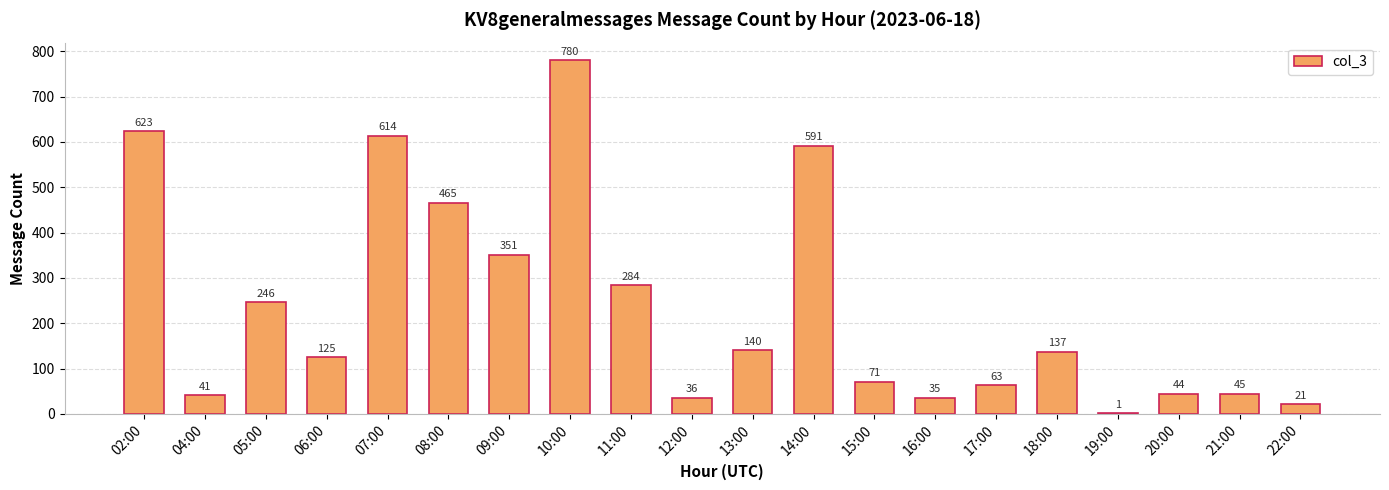

What is the sum of the values at 20:00 and 10:00?

824